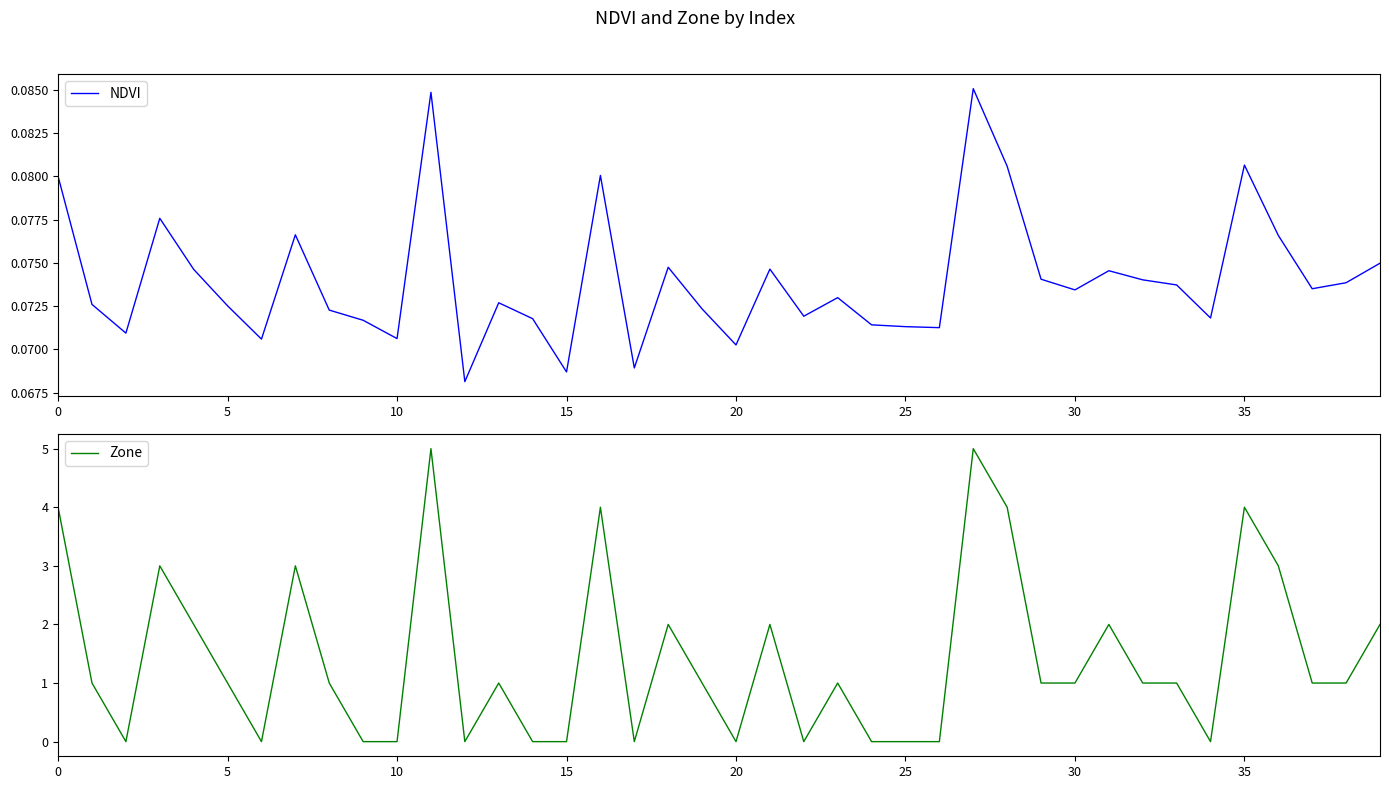

Which series ends up on top after the final intersection of Zone and NDVI?

Zone